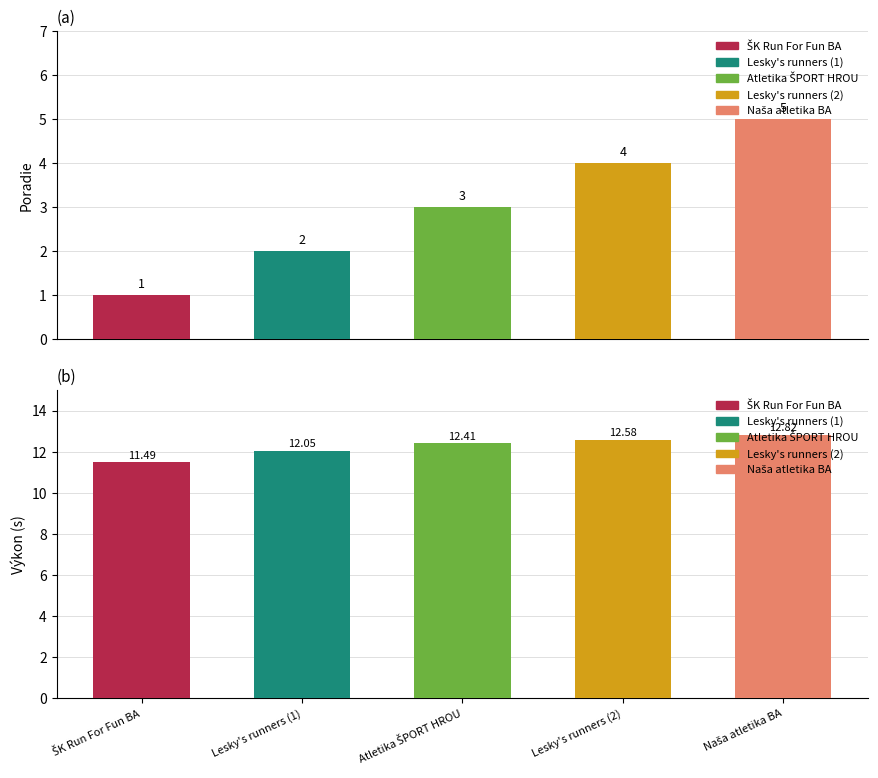

Which series has the largest range (max minus min)?

Poradie